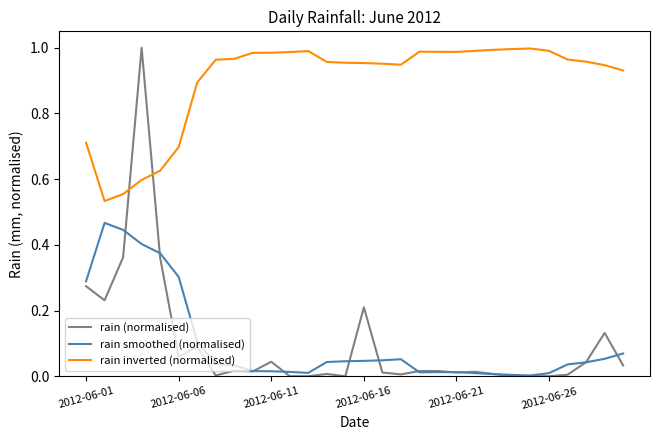

True or false: rain inverted (normalised) and rain (normalised) intersect in this chart.

True